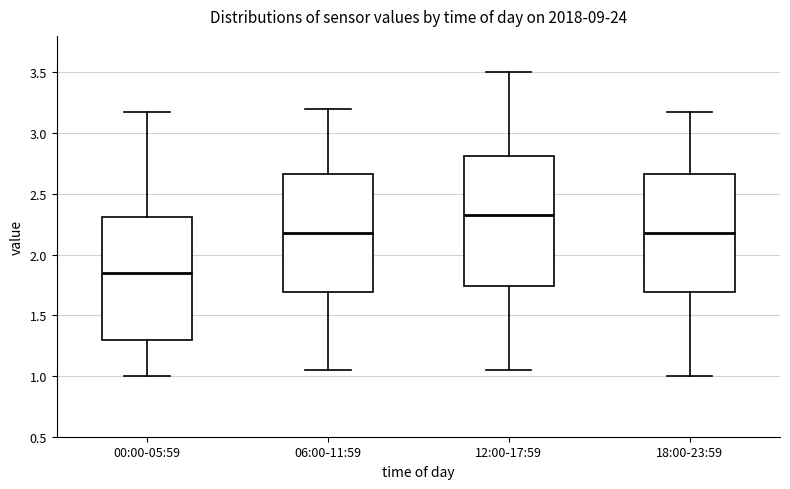

Reading left to right, read every box against the y-axis: the position of its median line, the range the box covers, and the ends of its whiskers. The values are not printed on the chart, so give them approximately, as read against the axis.

00:00-05:59: median 1.85, box 1.30 to 2.30, whiskers 1.00 to 3.15
06:00-11:59: median 2.20, box 1.70 to 2.65, whiskers 1.05 to 3.20
12:00-17:59: median 2.35, box 1.75 to 2.80, whiskers 1.05 to 3.50
18:00-23:59: median 2.20, box 1.70 to 2.65, whiskers 1.00 to 3.15